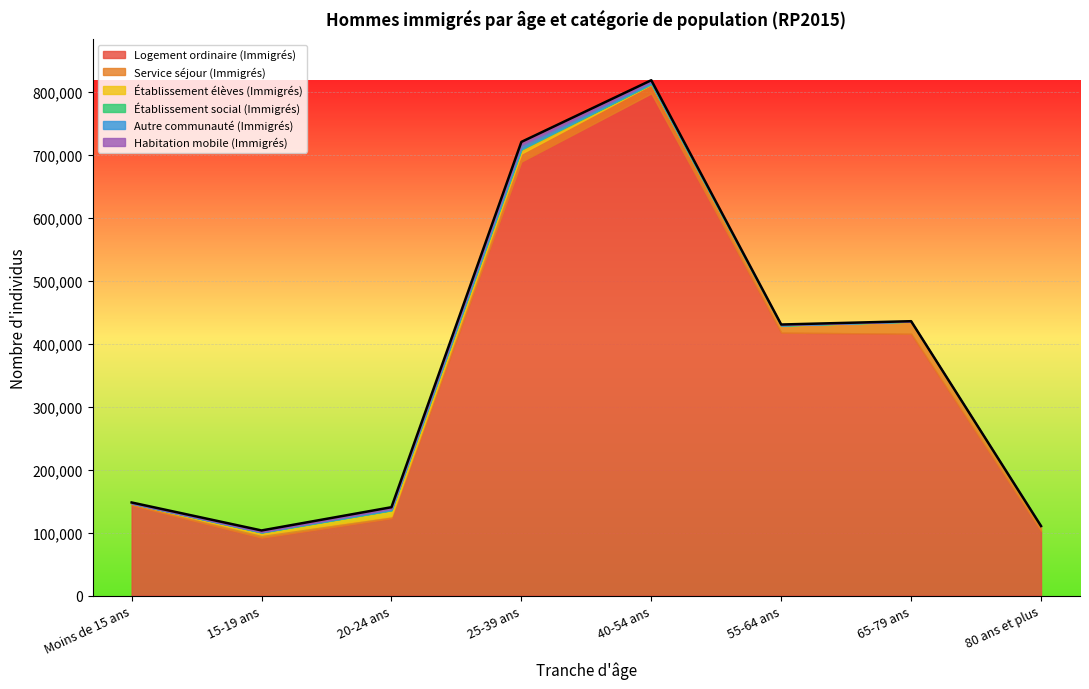

What is the difference between the Établissement social (Immigrés) values at 15-19 ans and 80 ans et plus?

87